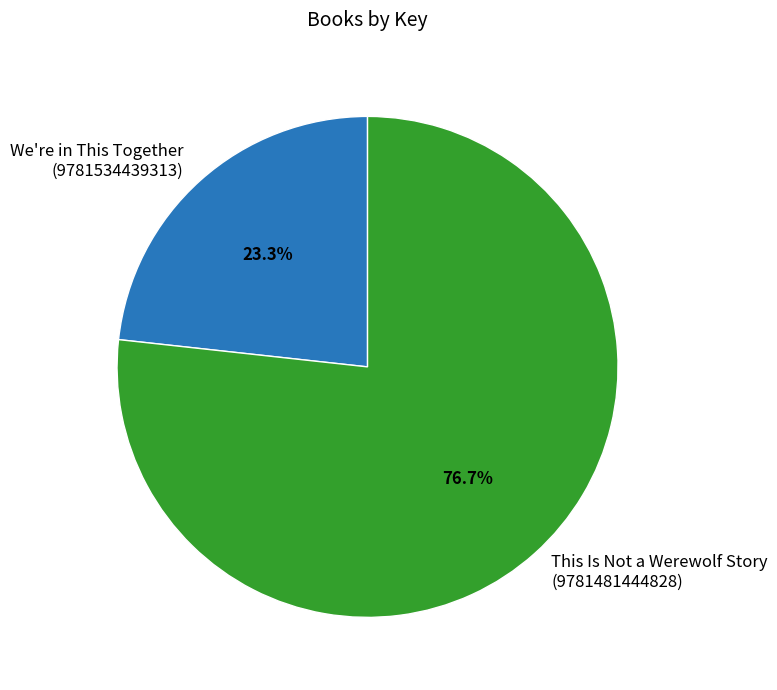

Count the number of slices in the pie.

2